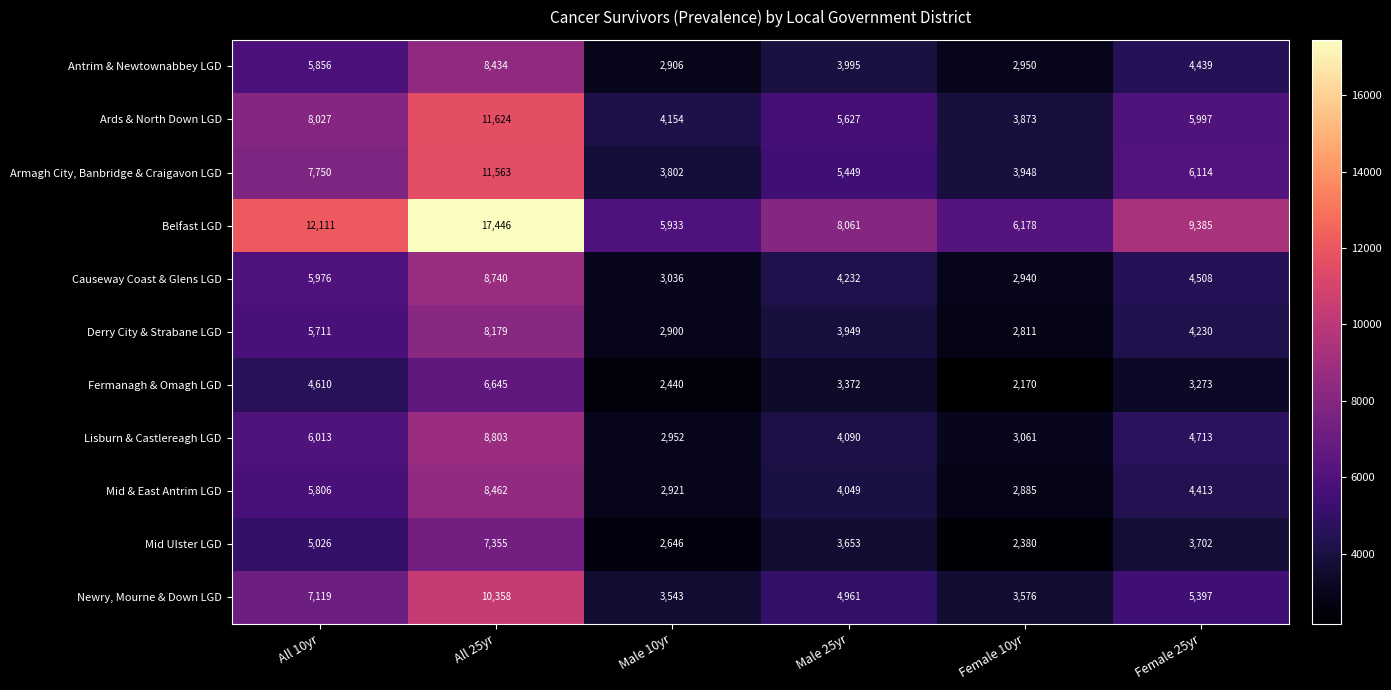

What is the average value of the Causeway Coast & Glens LGD series?

4905